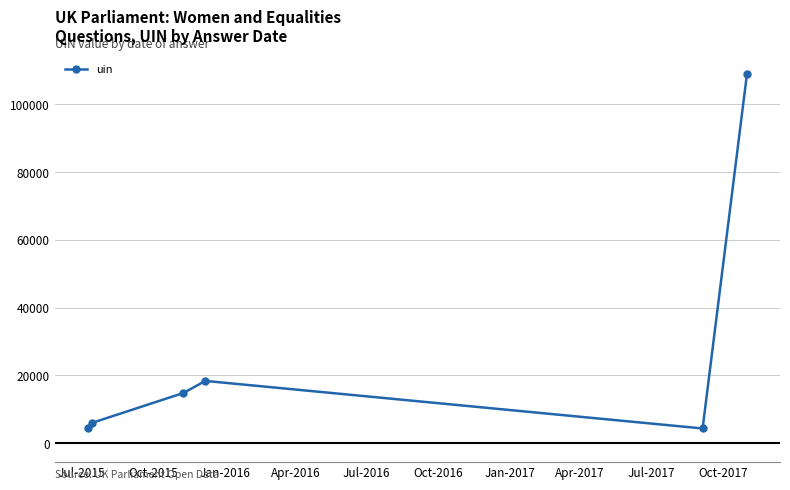

What is the average value?

26185